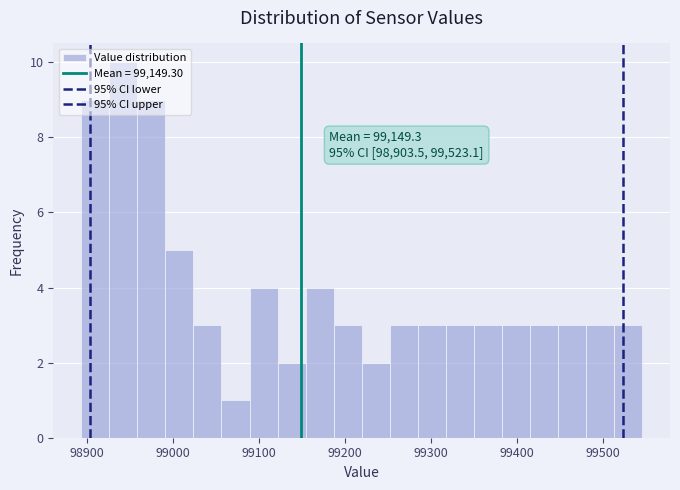

Around what value on the x-axis is the tallest bar? Give the approximate position of its centre, as read against the axis.

98940